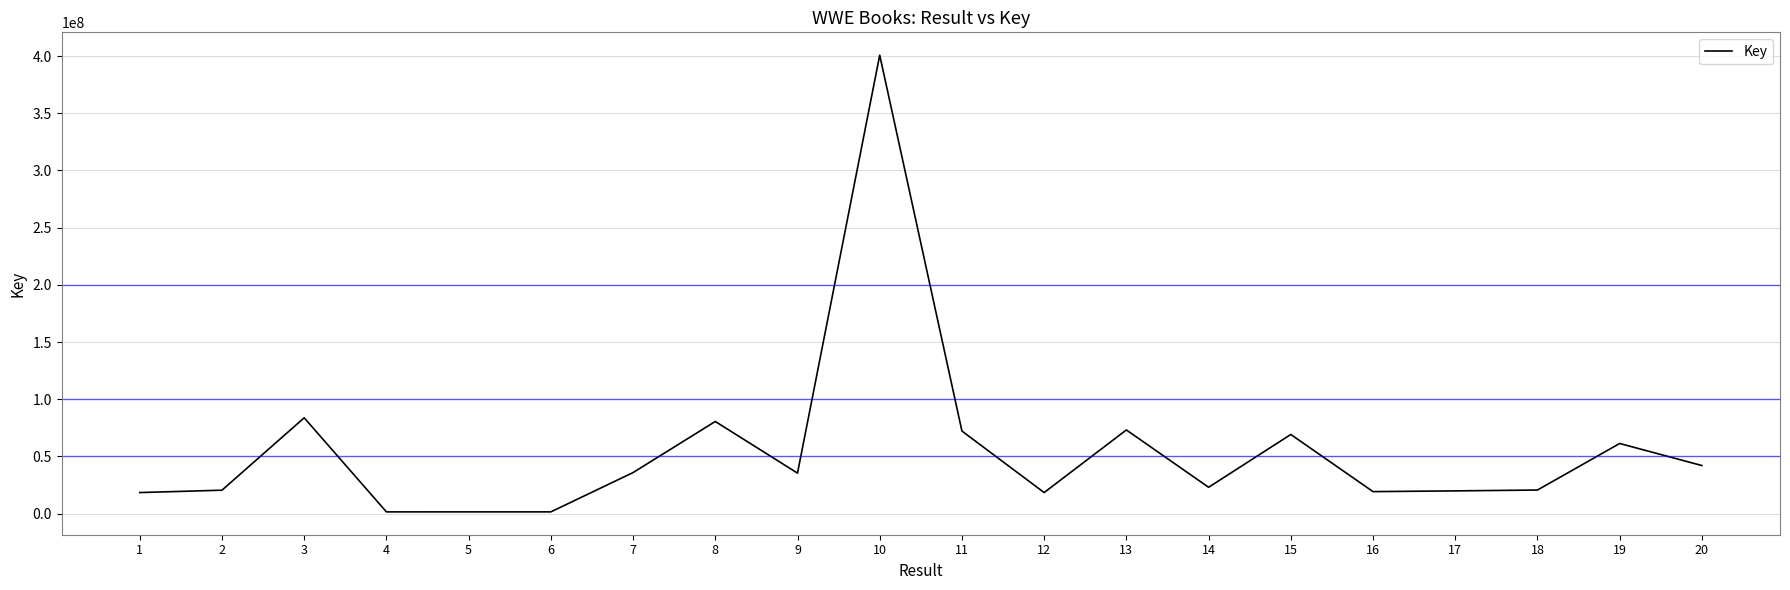

What is the greatest value displayed?

400776995